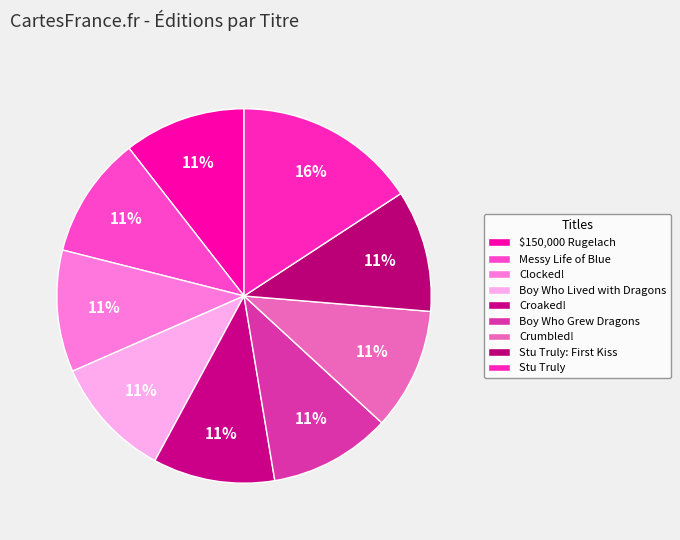

To the nearest percent, what portion does Boy Who Grew Dragons represent?

11%